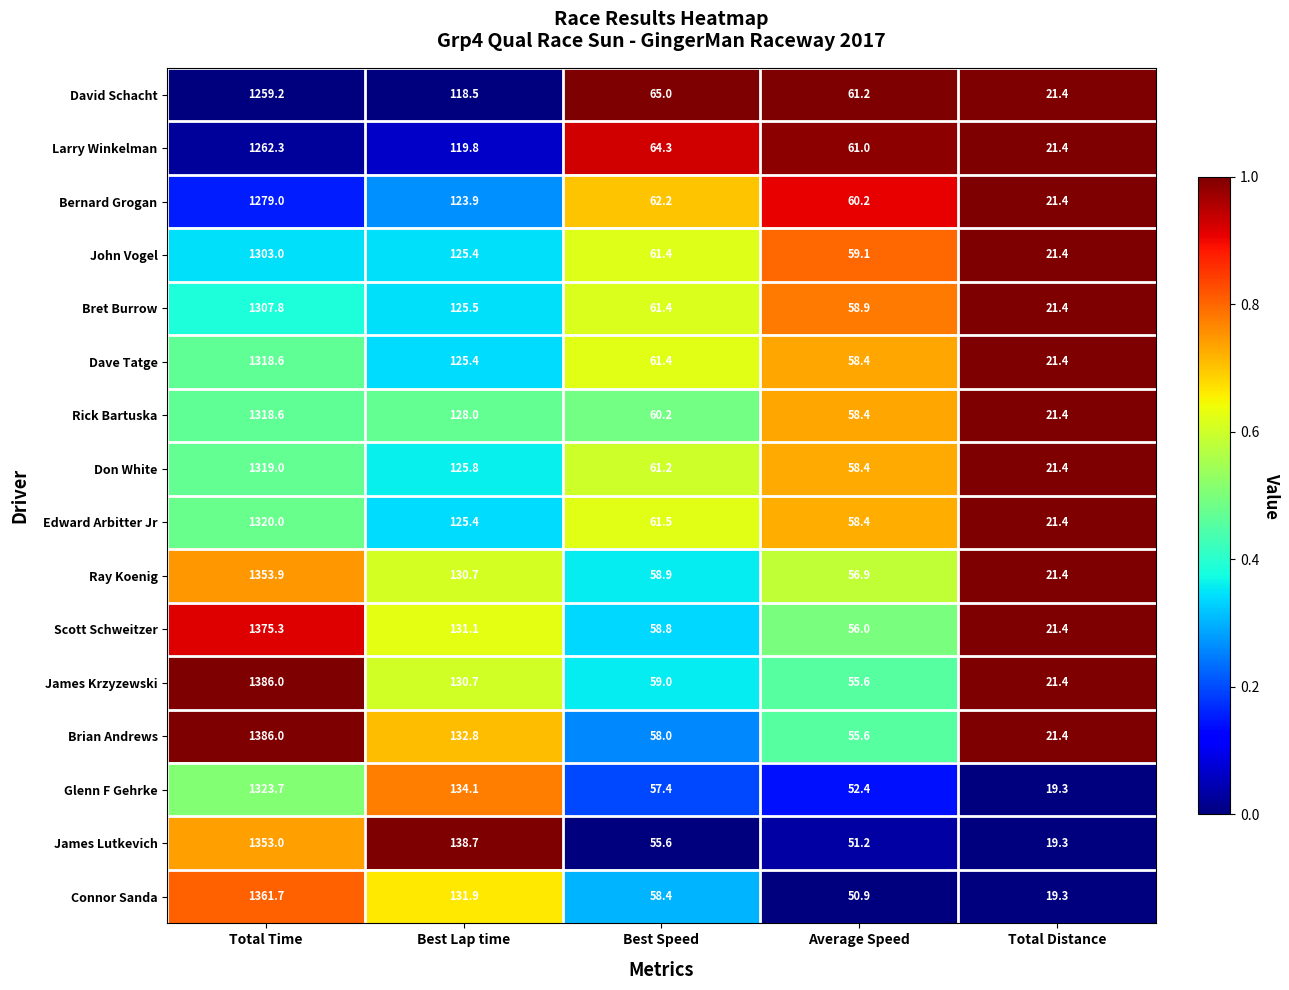

What is the sum of all John Vogel values?

1570.3